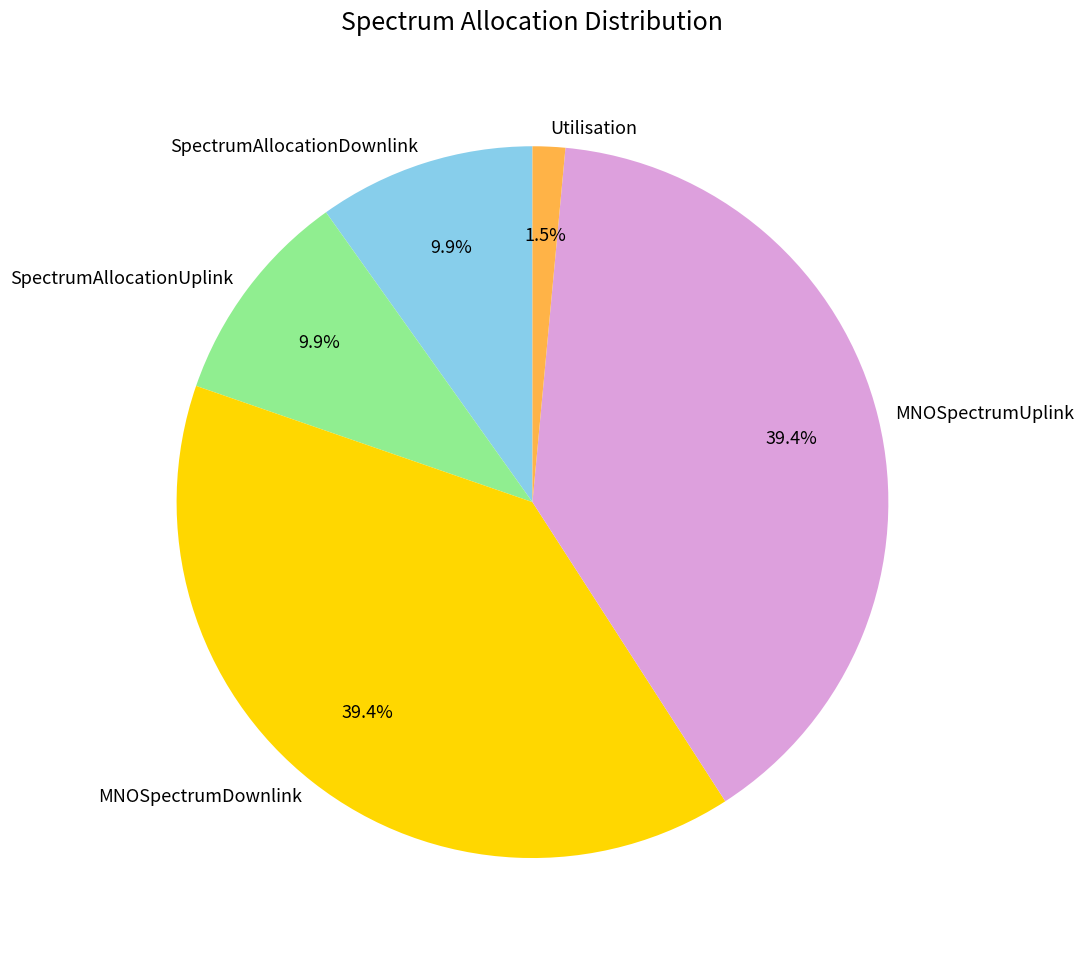

Is Utilisation the majority of the pie?

No